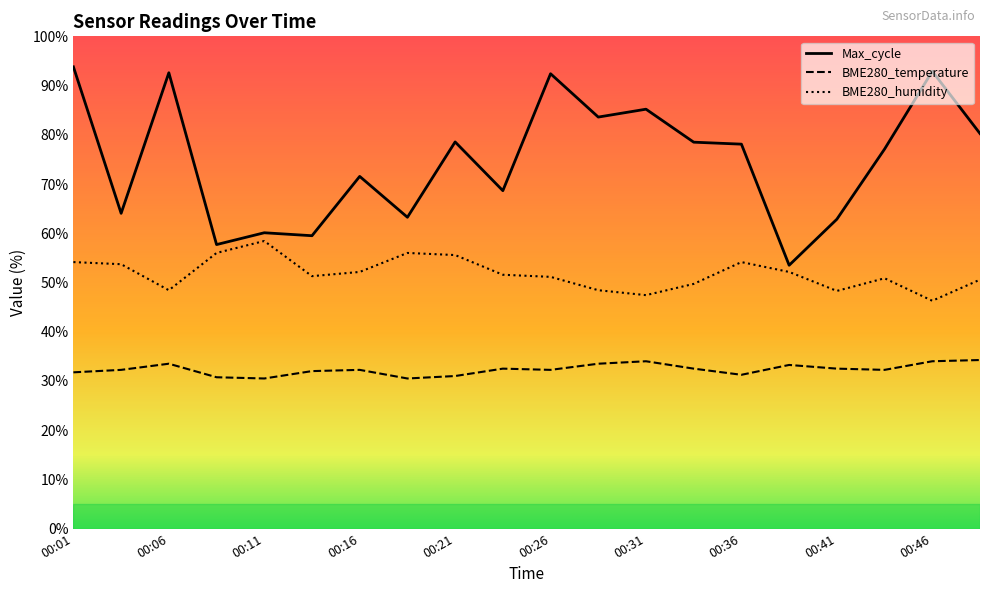

What is the average value of the Max_cycle series?

74.7